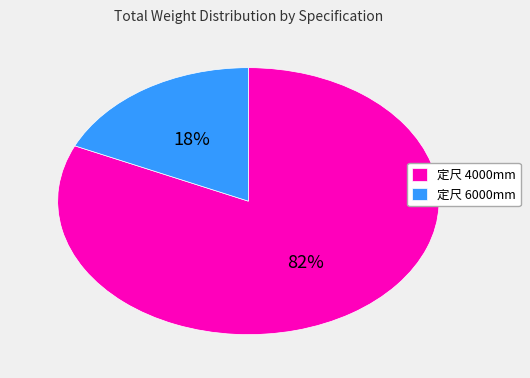

Which has a higher value, 定尺 6000mm or 定尺 4000mm?

定尺 4000mm